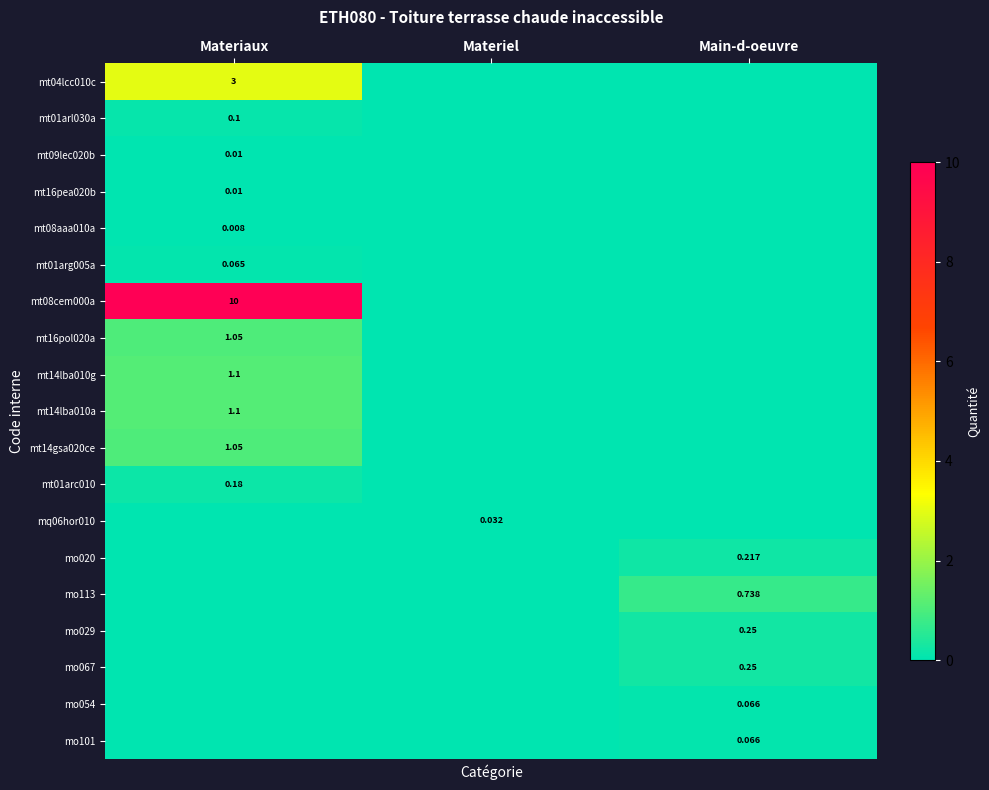

Which series has the largest range (max minus min)?

mt08cem000a